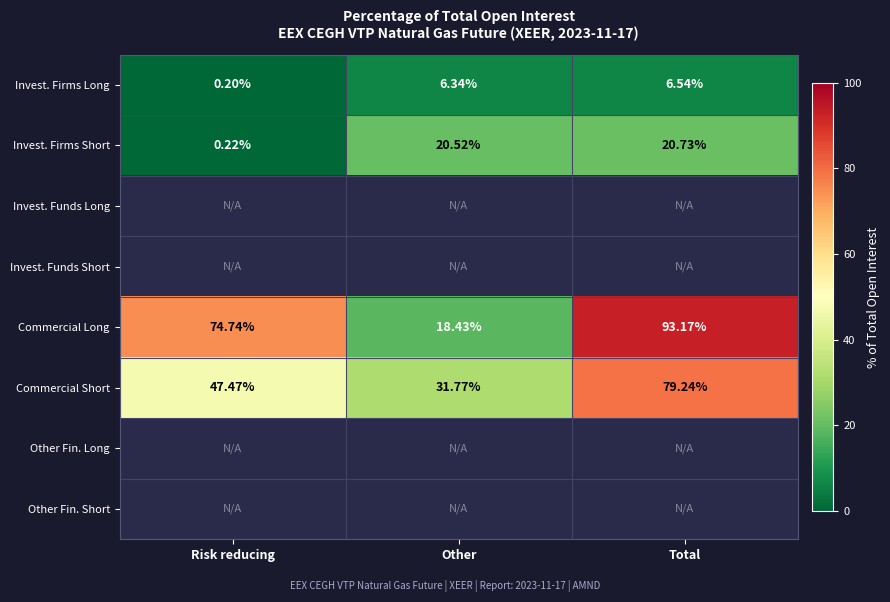

How many distinct data groups are displayed?

8